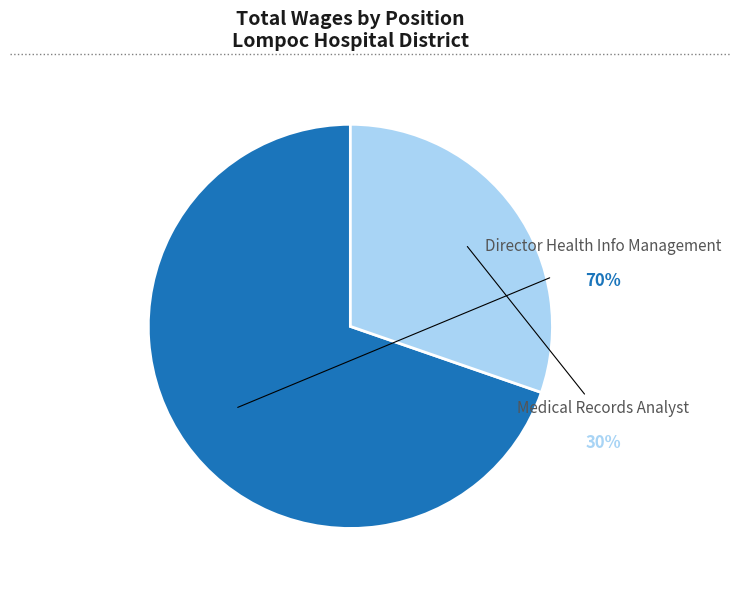

To the nearest percent, what is the average slice percentage?

50%